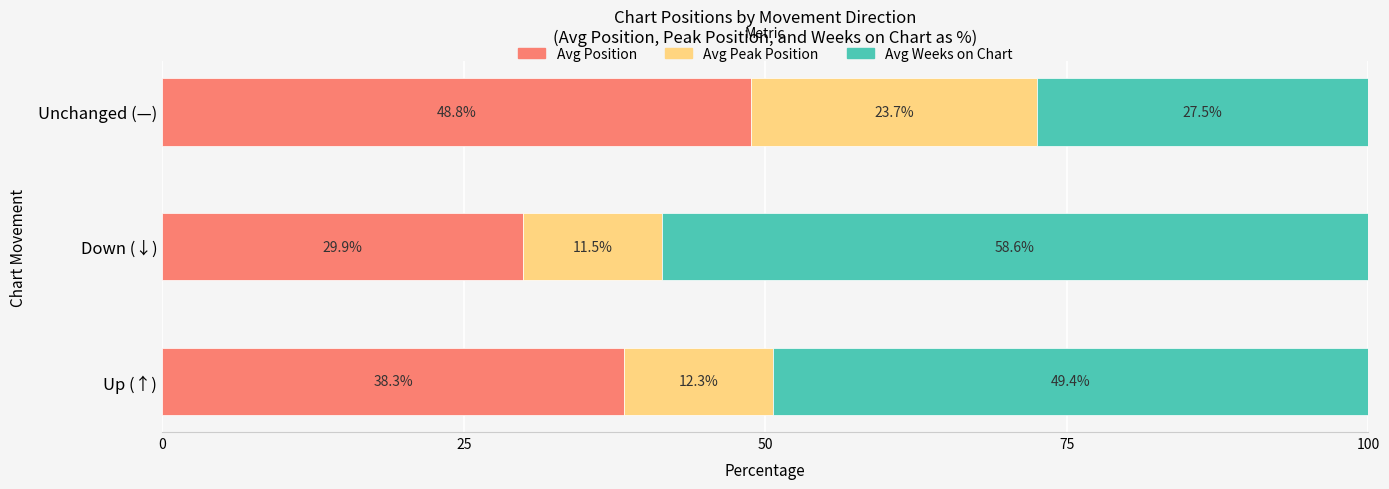

What is the total value across all series at Unchanged (—)?

100.0